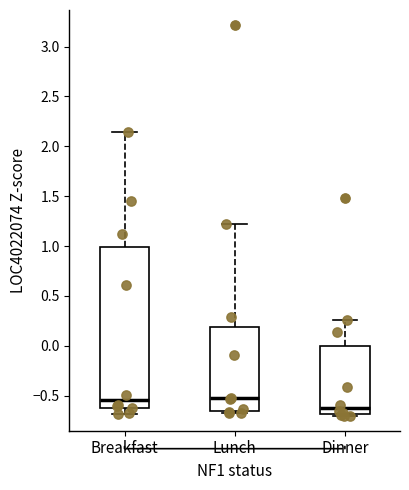

Where is the upper edge of the box for Dinner on the y-axis? The values are not printed on the chart, so give them approximately, as read against the axis.

0.00